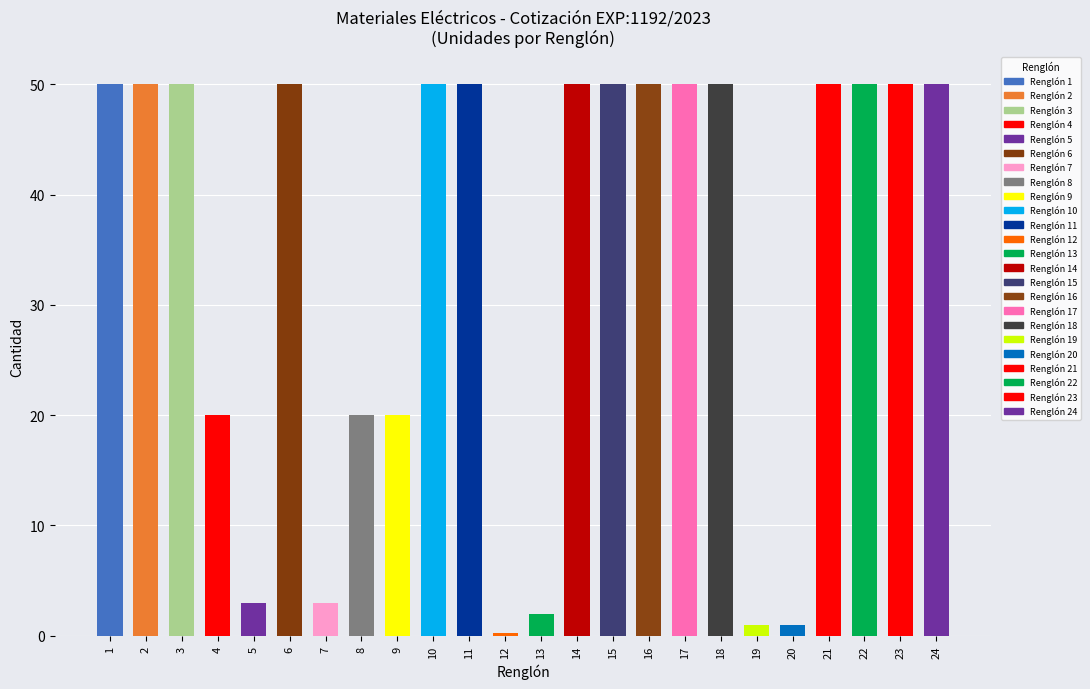

Which has a higher value, 18 or 21?

18